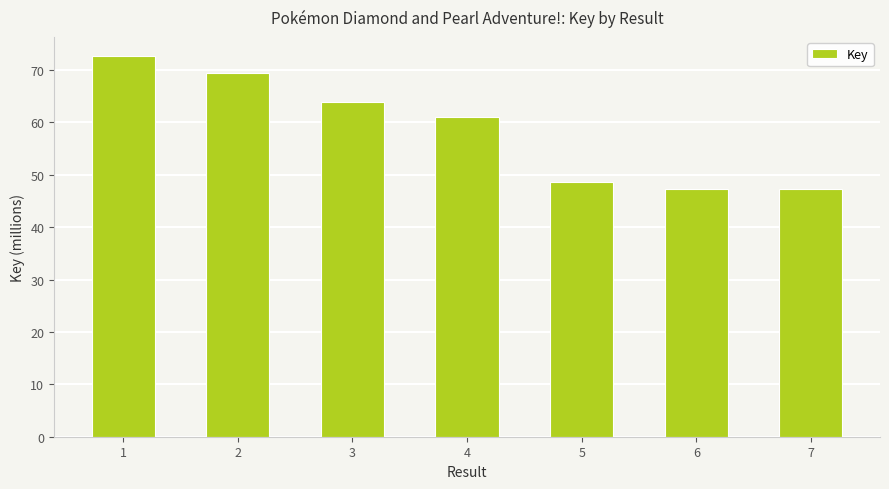

What is the value of the 2nd bar from the left?

69.5